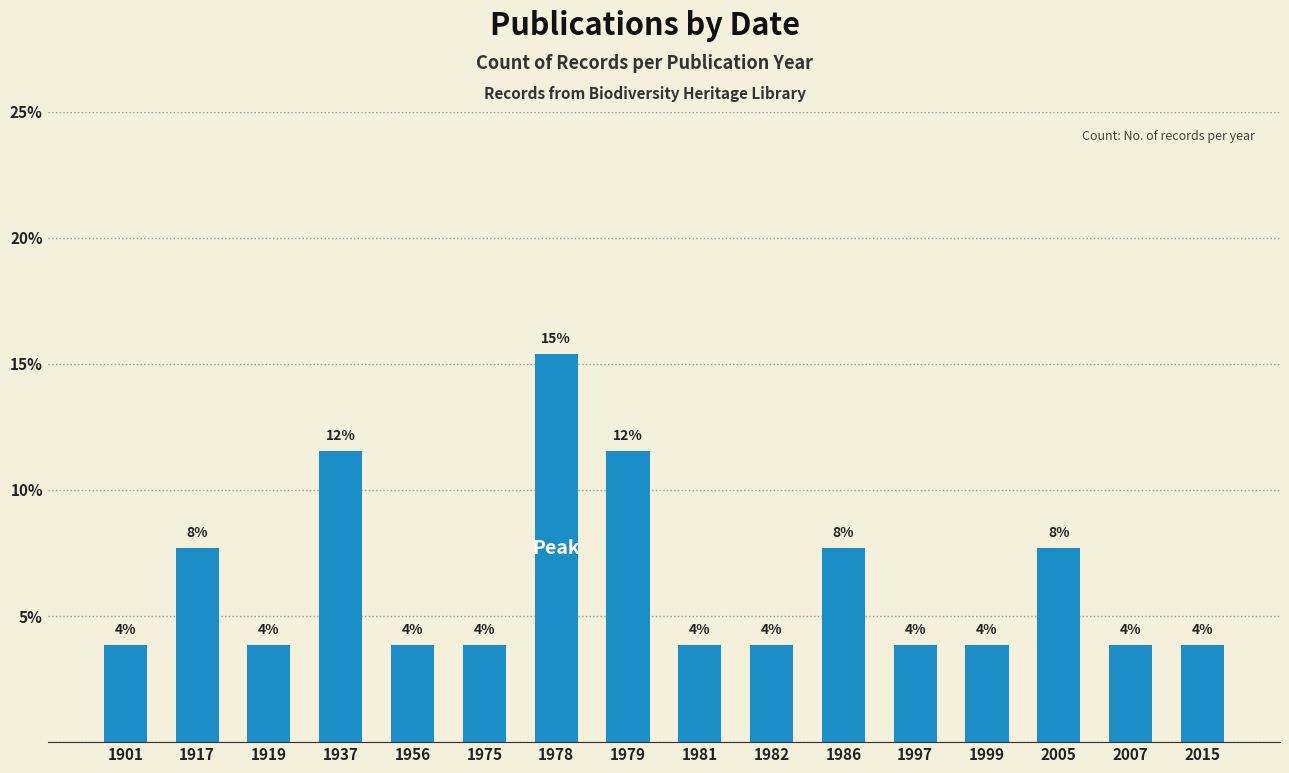

Reading left to right, extract all data points from this chart.

1901=3.8	1917=7.7	1919=3.8	1937=11.5	1956=3.8	1975=3.8	1978=15.4	1979=11.5	1981=3.8	1982=3.8	1986=7.7	1997=3.8	1999=3.8	2005=7.7	2007=3.8	2015=3.8